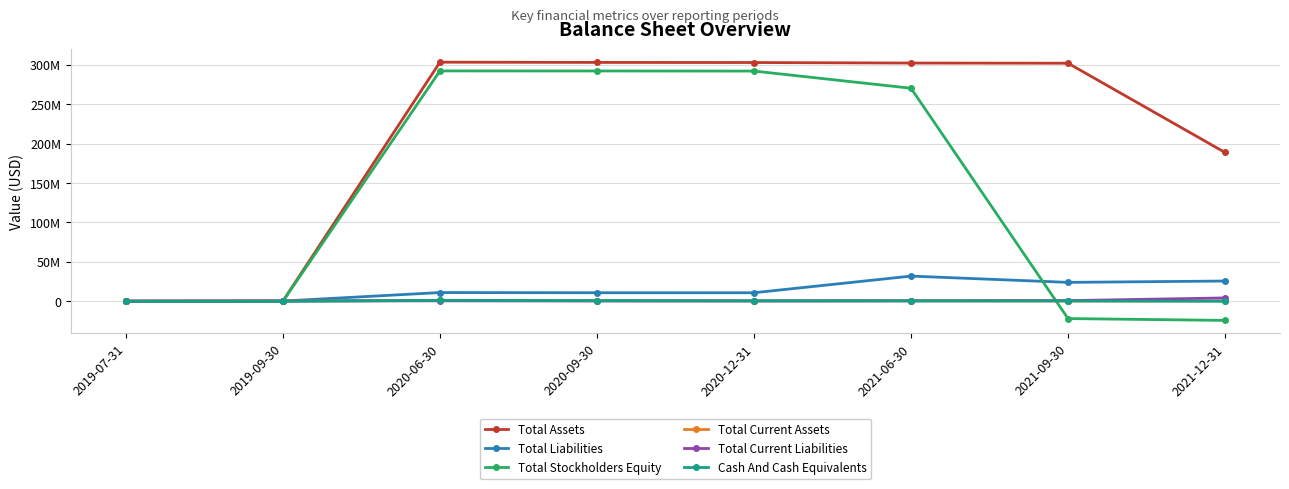

Which series has the largest range (max minus min)?

Total Stockholders Equity